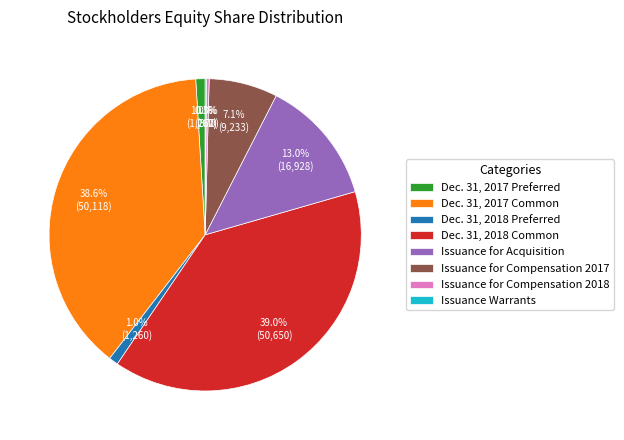

What percentage is NOT represented by Dec. 31, 2018 Preferred?

99.0%